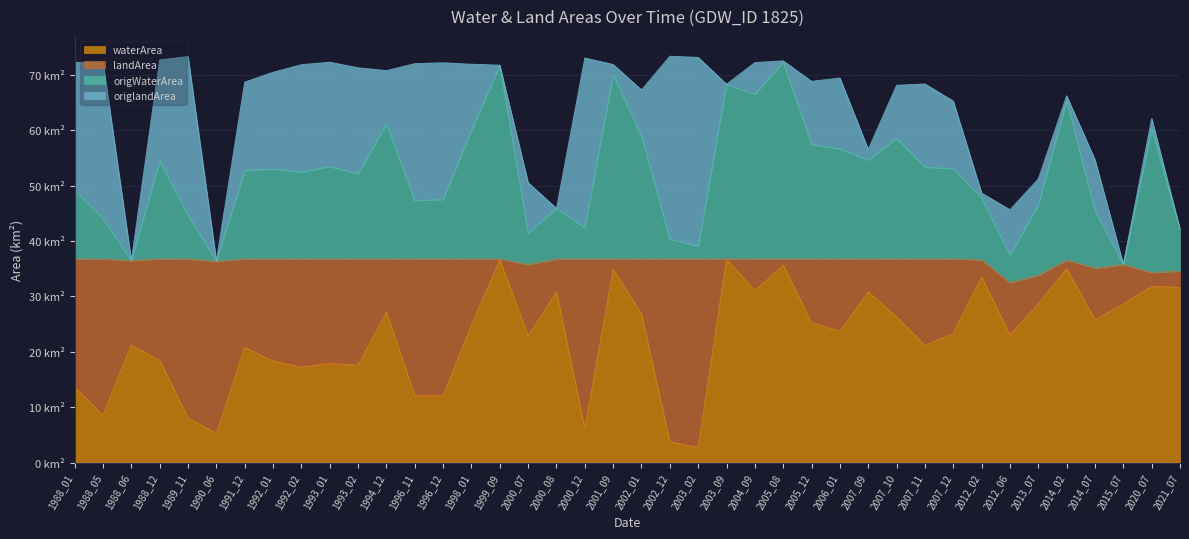

What are all the series names shown in the legend?

waterArea, landArea, origWaterArea, origlandArea